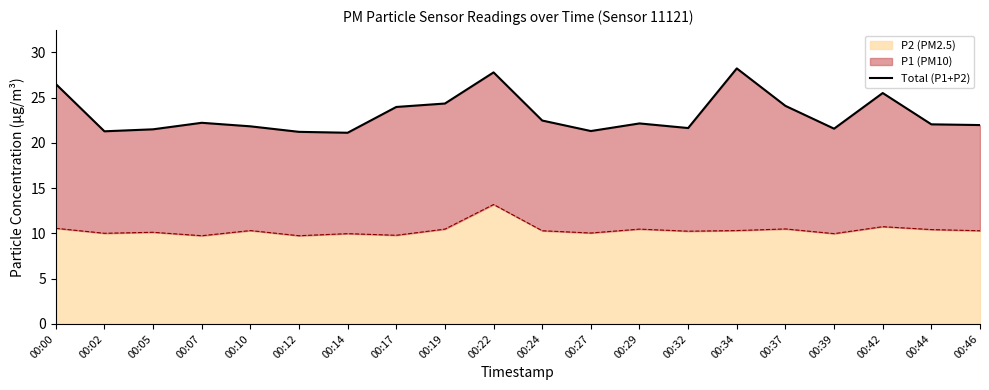

The chart shows a value of 30.4 at 00:05. True or false?

False